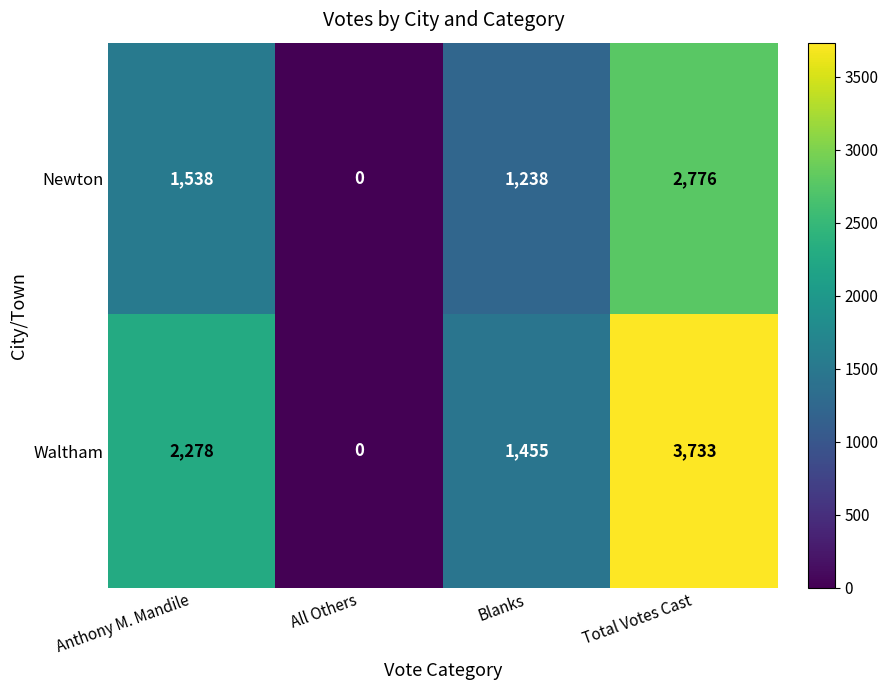

At Total Votes Cast, list the series in order from largest to smallest.

Waltham, Newton